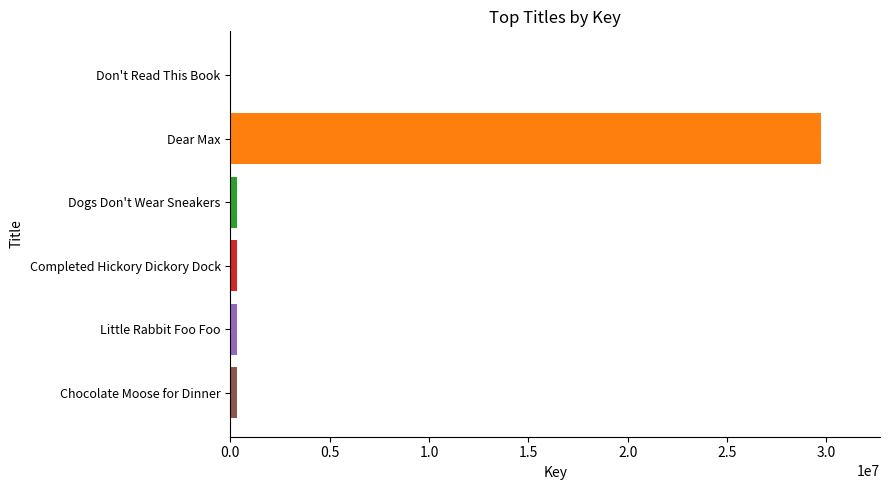

Which has a higher value, Chocolate Moose for Dinner or Dear Max?

Dear Max